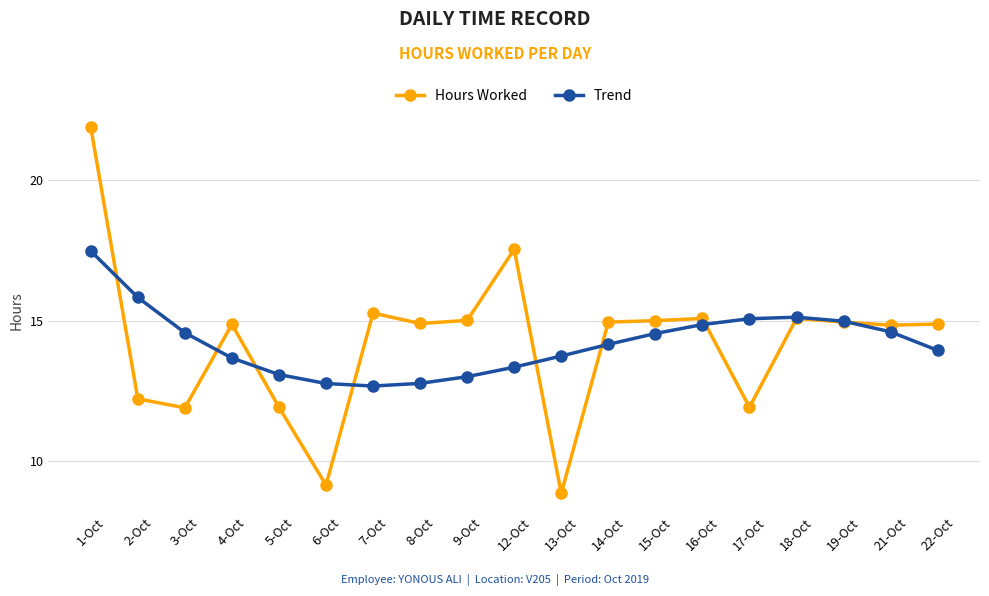

Is the value of Trend at 9-Oct greater than the value of Hours Worked at 8-Oct?

No